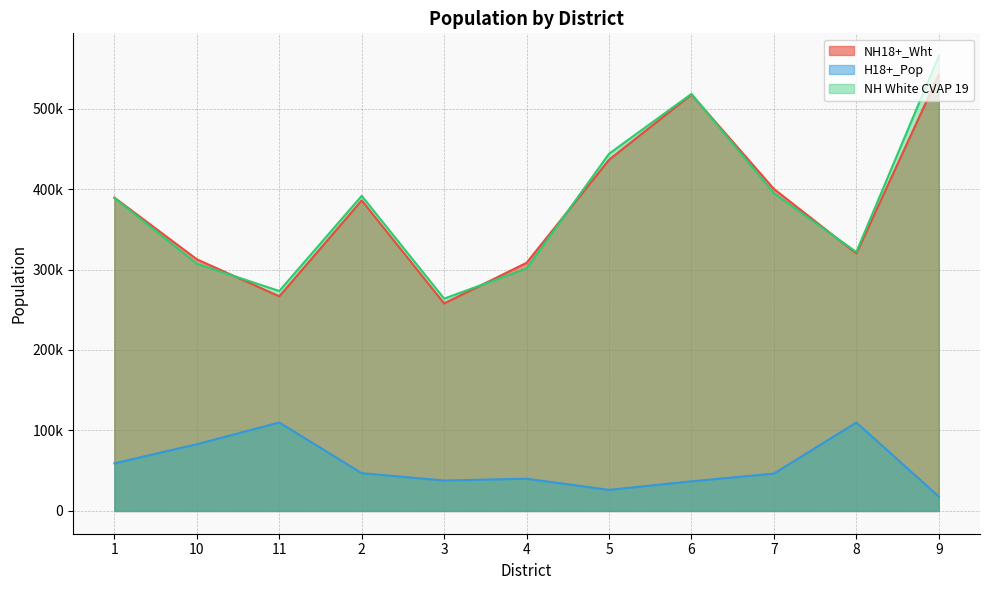

Reading right to left, what are all the values shown in this chart?

NH18+_Wht: 542160.0	319963.0	400116.0	517467.0	436359.0	308331.0	257910.0	385903.0	266693.0	312719.0	389358.0
H18+_Pop: 17920.0	109947.0	46452.0	36851.0	26217.0	40059.0	37855.0	46969.0	109915.0	82936.0	59193.0
NH White CVAP 19: 565160.7	321750.8	394732.6	518196.3	443803.9	301275.6	263846.4	391527.0	273291.1	307143.0	388903.2